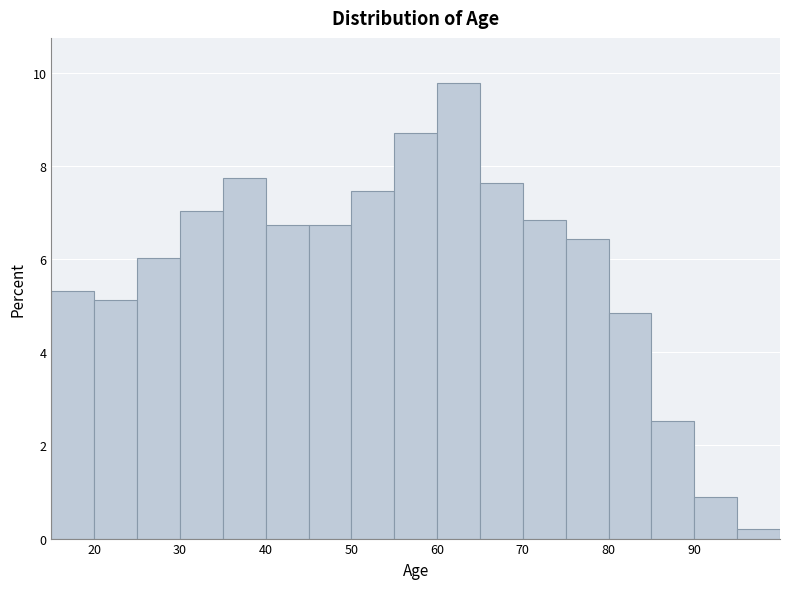

Reading left to right, list every bar in this chart as the range it spans on the x-axis followed by its height. The values are not printed on the chart, so give them approximately, as read against the axis.

15 to 20: 5.4
20 to 25: 5.2
25 to 30: 6.0
30 to 35: 7.0
35 to 40: 7.8
40 to 45: 6.8
45 to 50: 6.8
50 to 55: 7.4
55 to 60: 8.8
60 to 65: 9.8
65 to 70: 7.6
70 to 75: 6.8
75 to 80: 6.4
80 to 85: 4.8
85 to 90: 2.6
90 to 95: 0.8
95 to 100: under 0.2